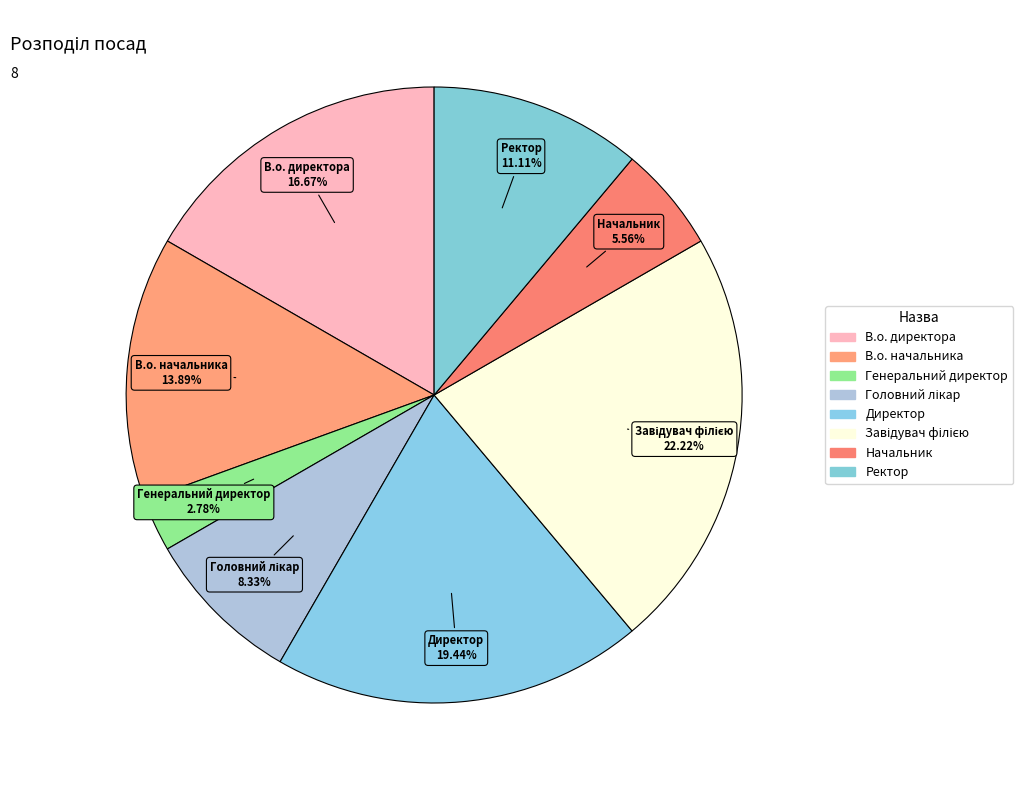

How many slices are in this pie chart?

8